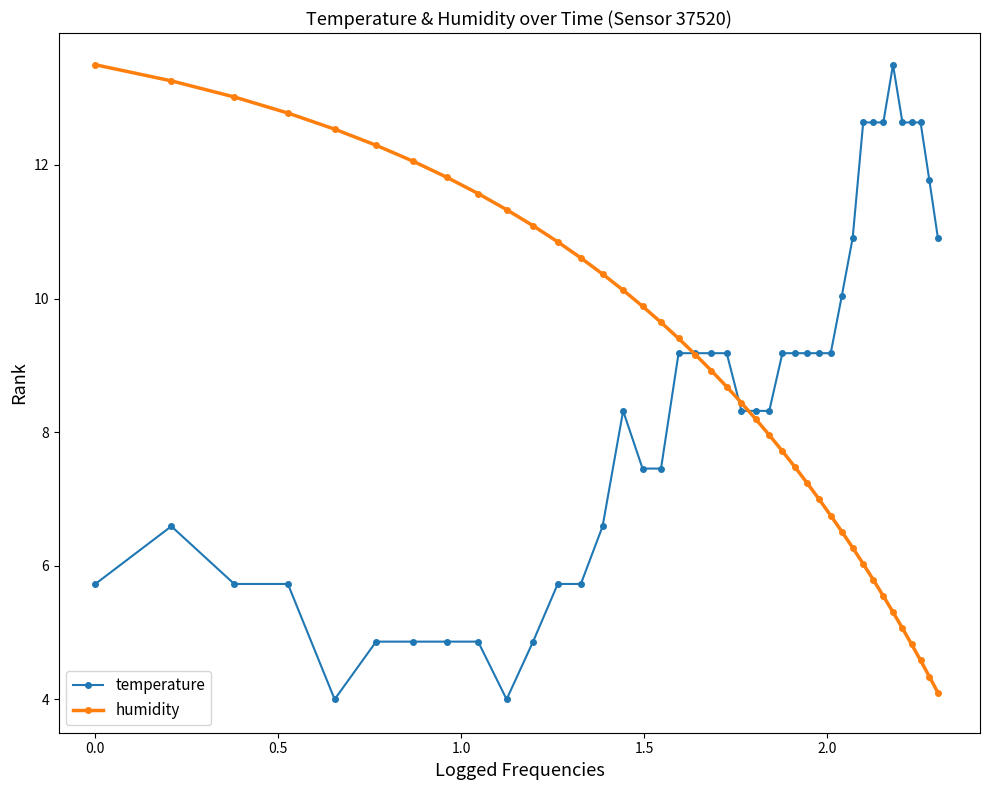

What is the lowest value of the temperature series?

4.0